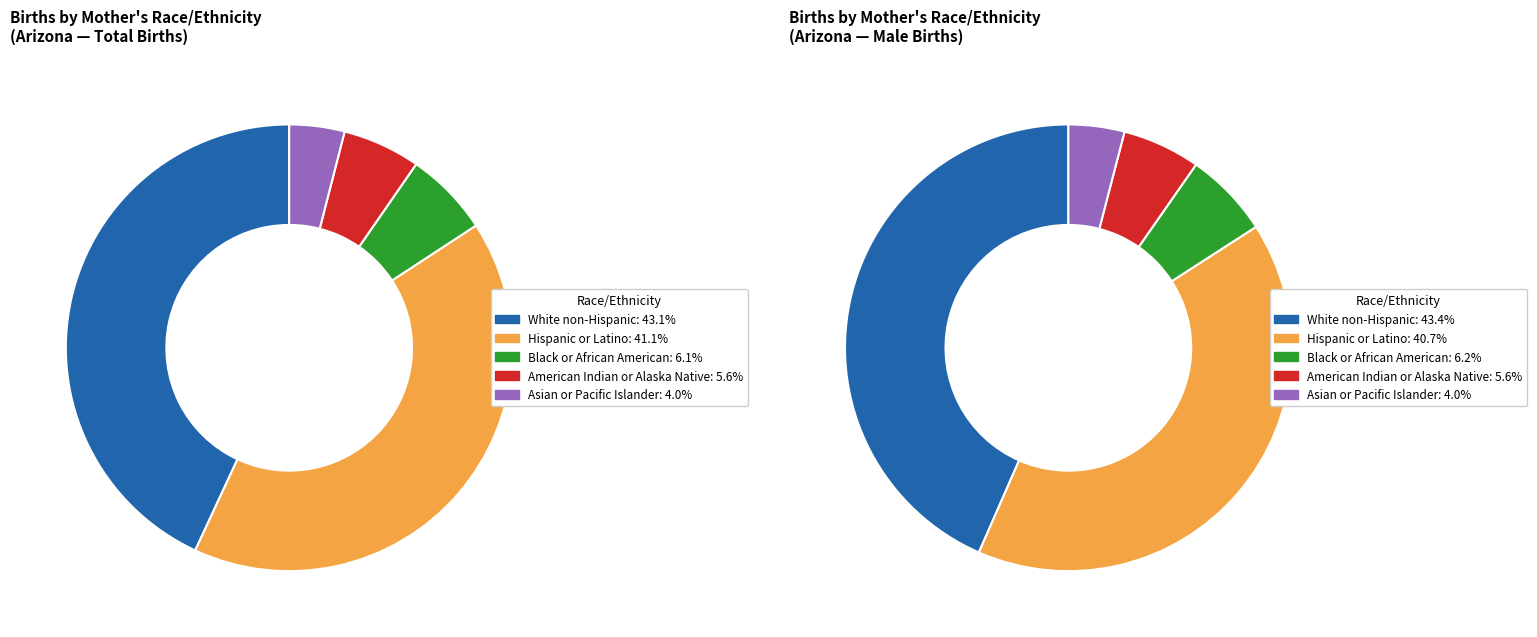

Which slice is the largest?

White non-Hispanic